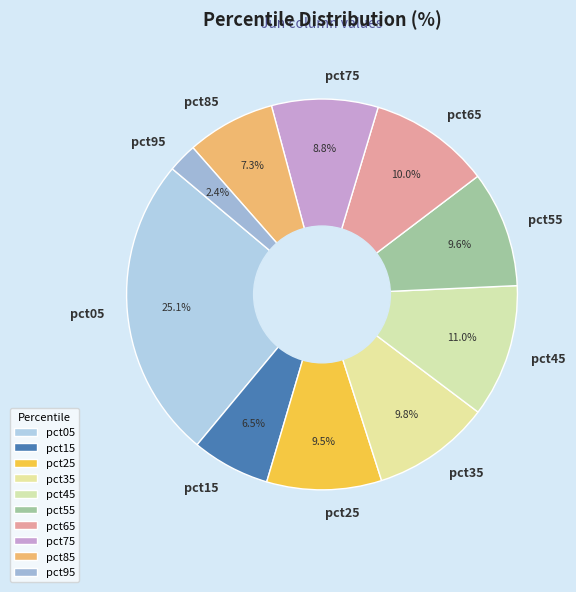

What percentage do pct45 and pct35 together represent?

20.8%